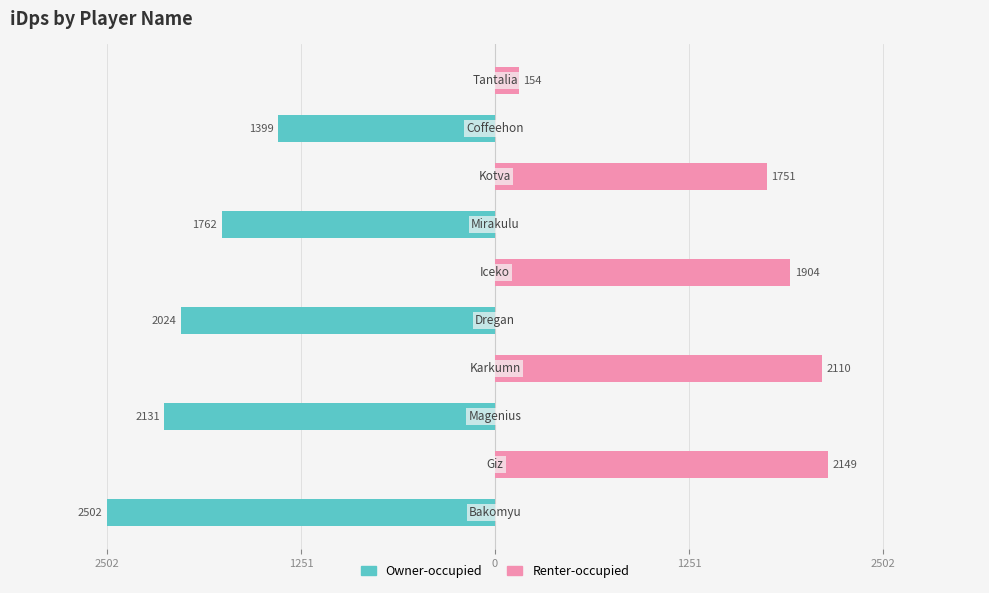

What is the sum of all Renter-occupied values?

8069.0